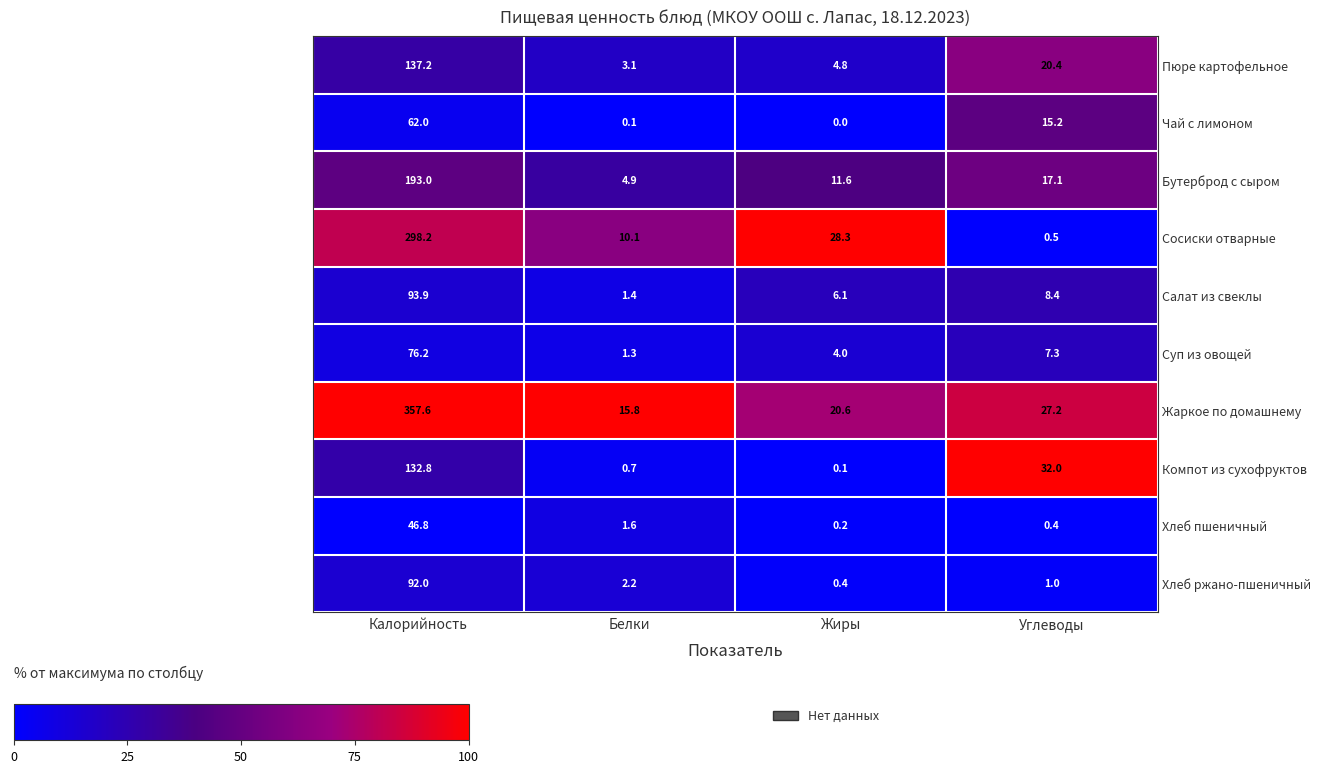

What is the spread (max minus min) of values at Калорийность?

310.8